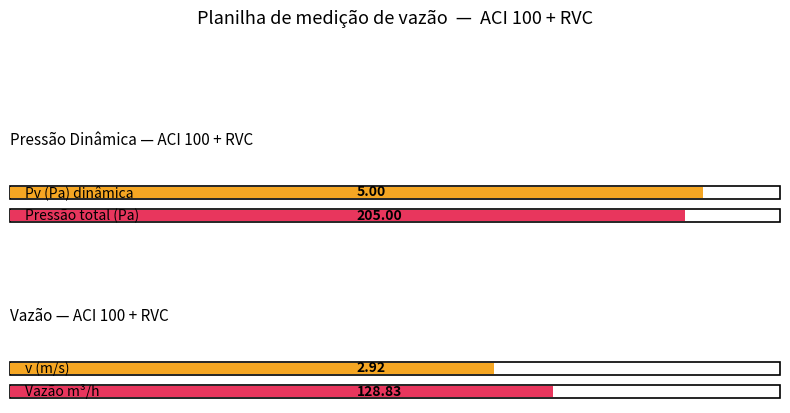

True or false: Pv (Pa) dinamica has a value of 2.6 at H.

False